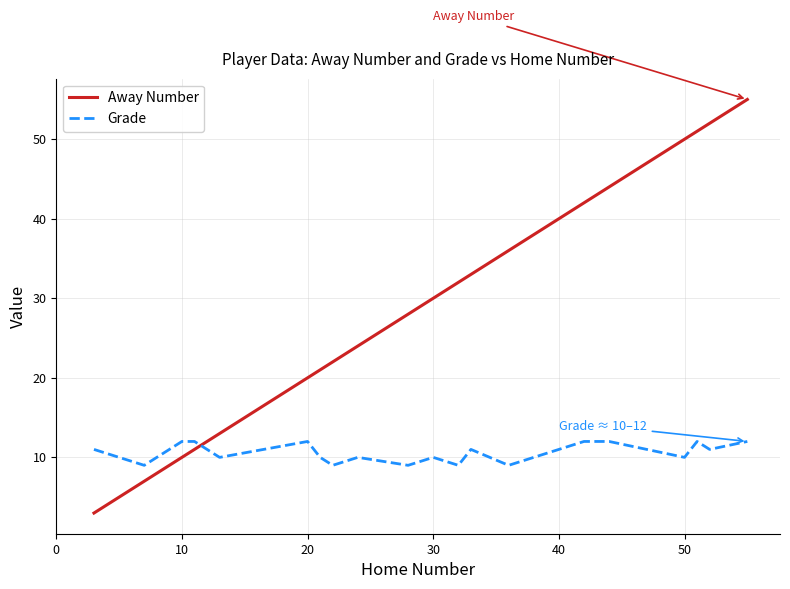

What is the sum of all Grade values?

212